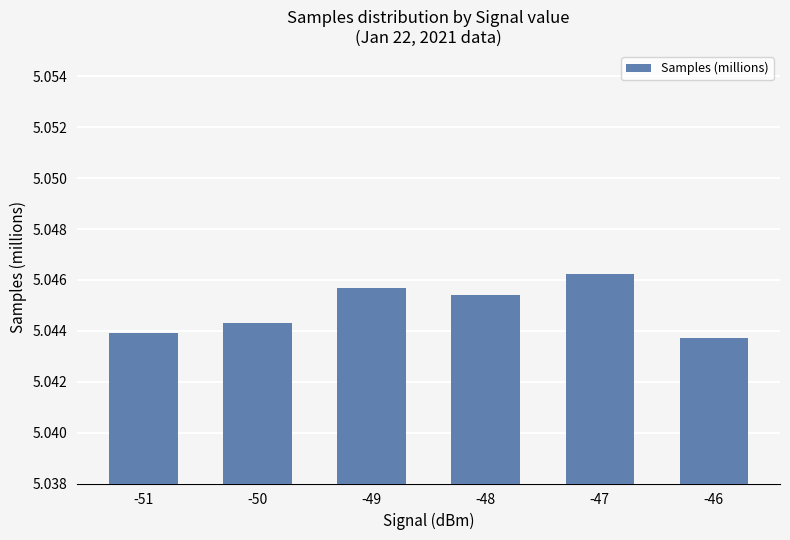

What is the sum of the values at -46 and -50?

10.1